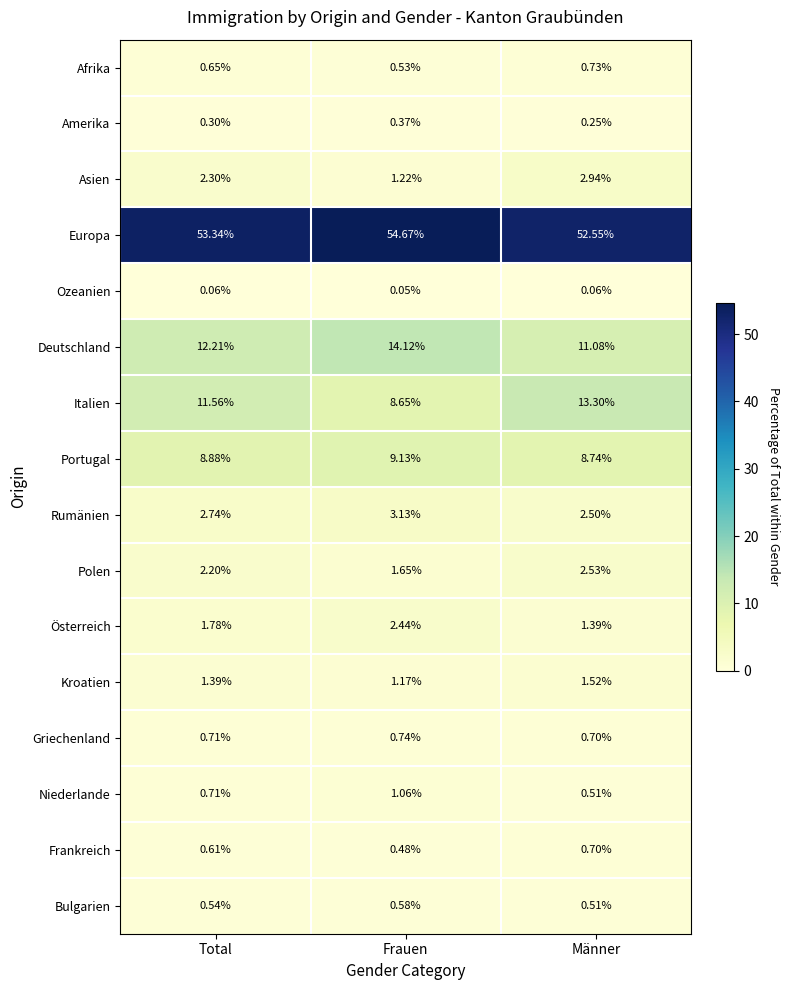

List the labels in order of Polen value, largest first.

Männer, Total, Frauen